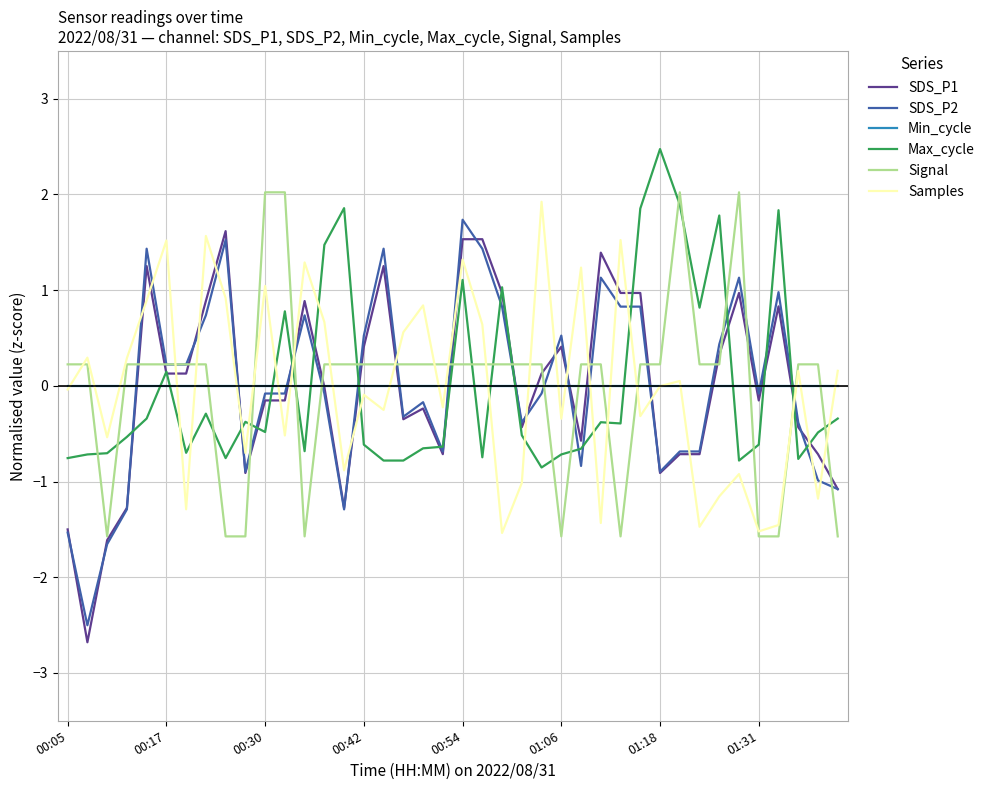

What is the lowest value of the SDS_P2 series?

-2.5